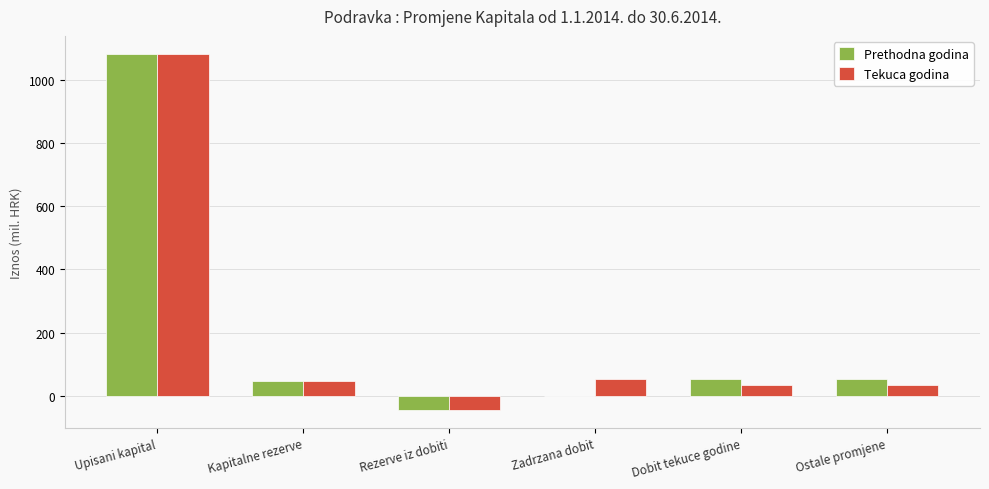

Is the value of Prethodna godina at Ostale promjene greater than the value of Tekuca godina at Rezerve iz dobiti?

Yes